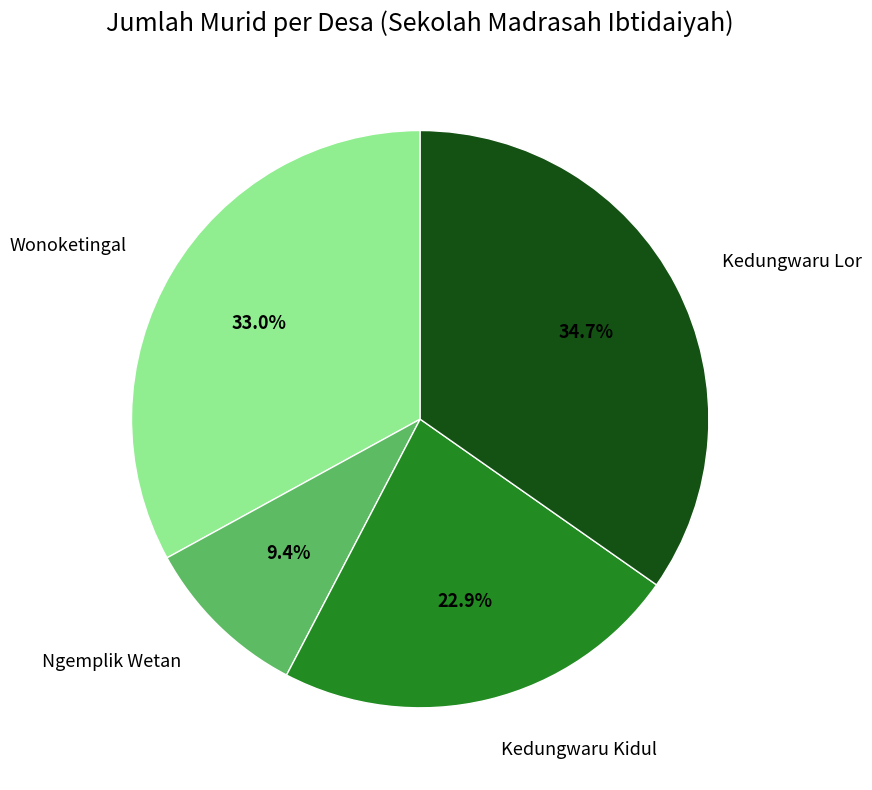

True or false: Wonoketingal accounts for 33% of the total.

True